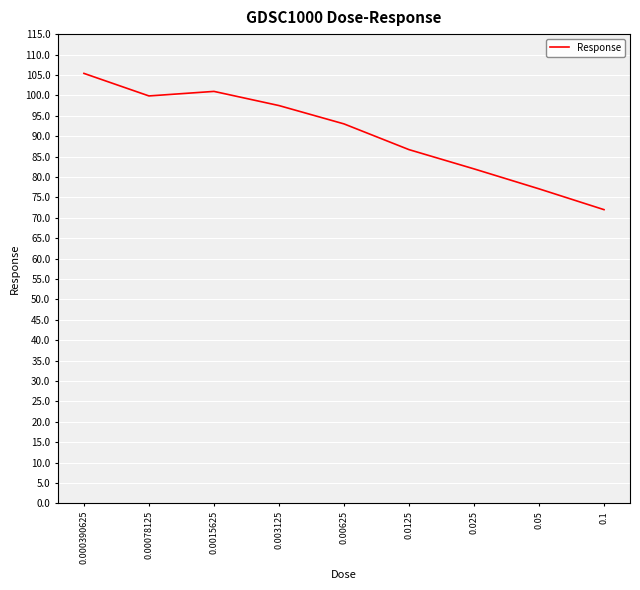

Does the chart have visible grid lines?

Yes